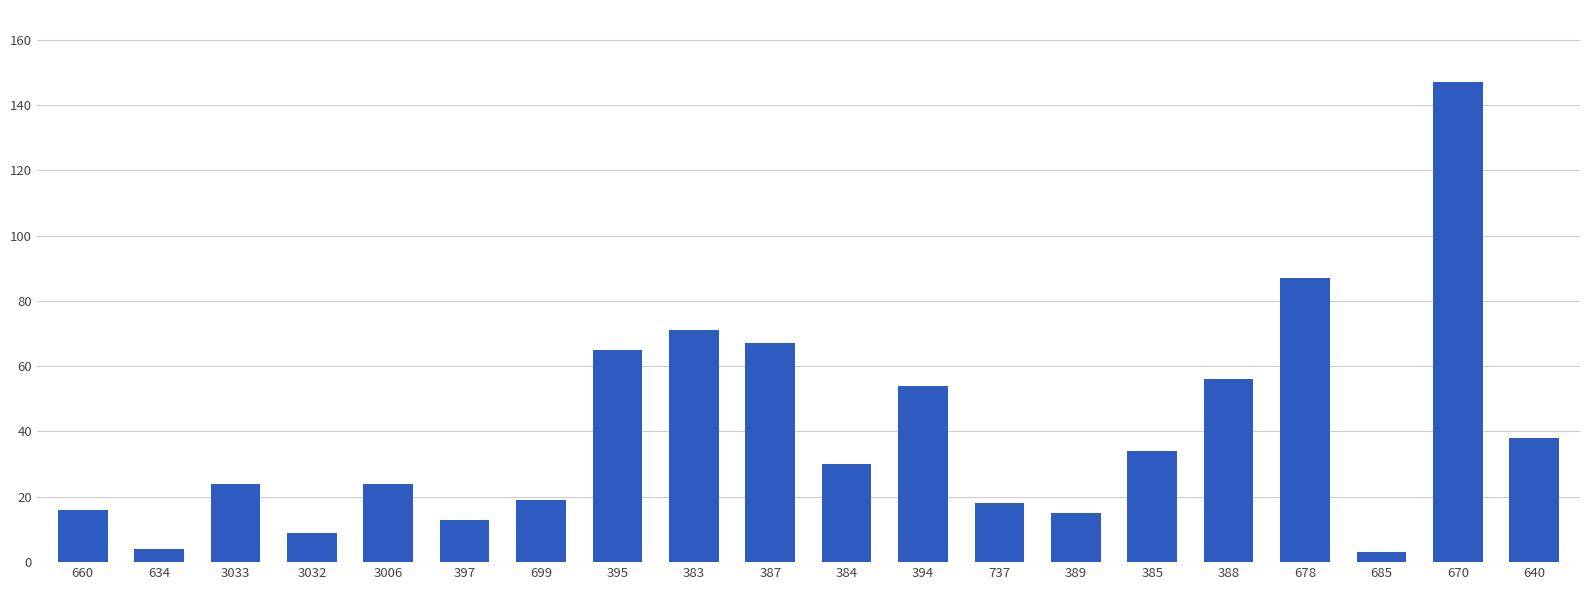

Reading right to left, what are all the values shown in this chart?

38	147	3	87	56	34	15	18	54	30	67	71	65	19	13	24	9	24	4	16